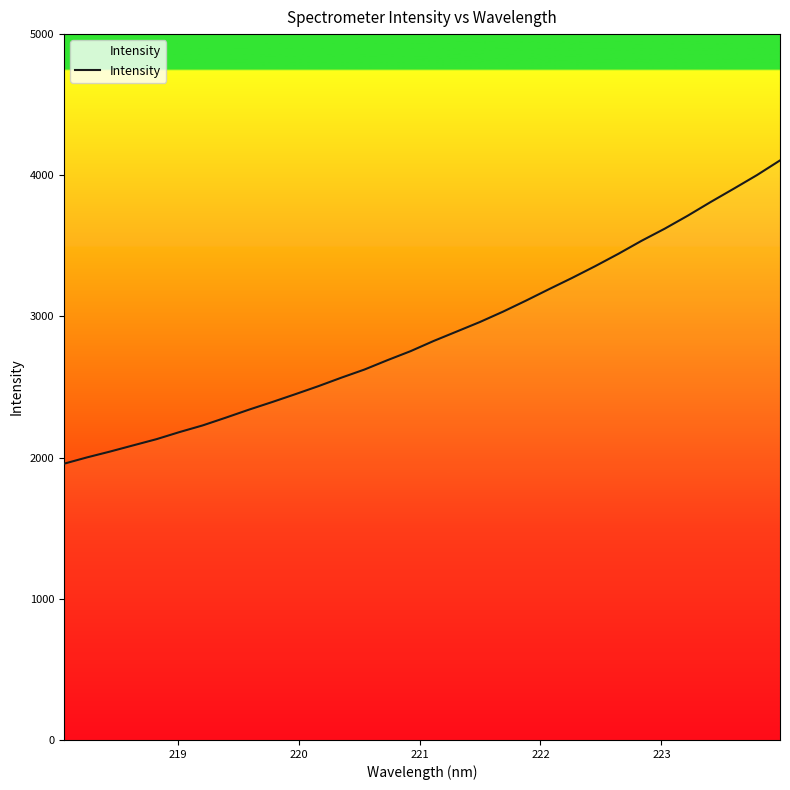

What is the maximum value shown in the chart?

4105.3